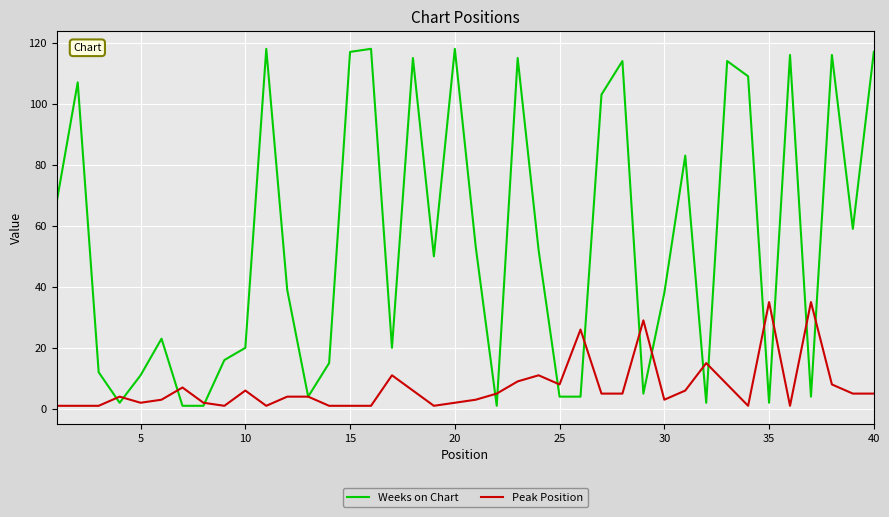

What are all the series names shown in the legend?

Weeks on Chart, Peak Position